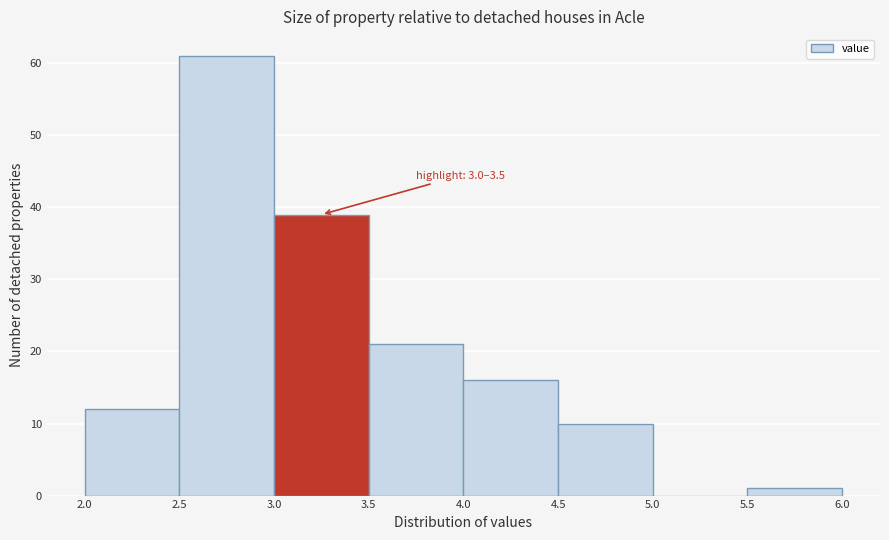

Which range on the x-axis has the tallest bar?

2.5 to 3.0